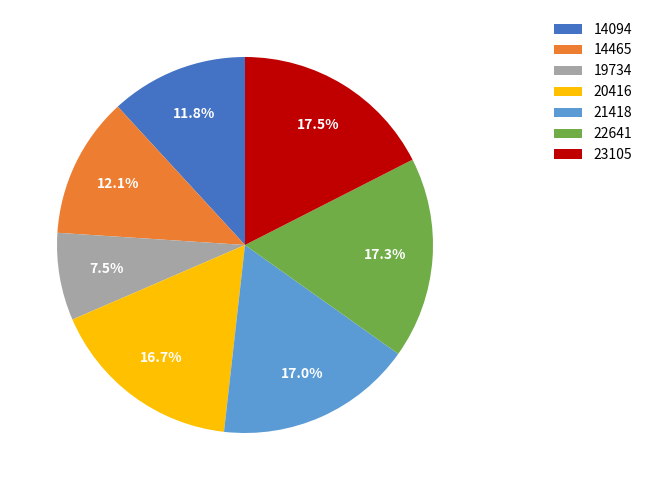

What percentage do 14465 and 21418 together represent?

29.1%